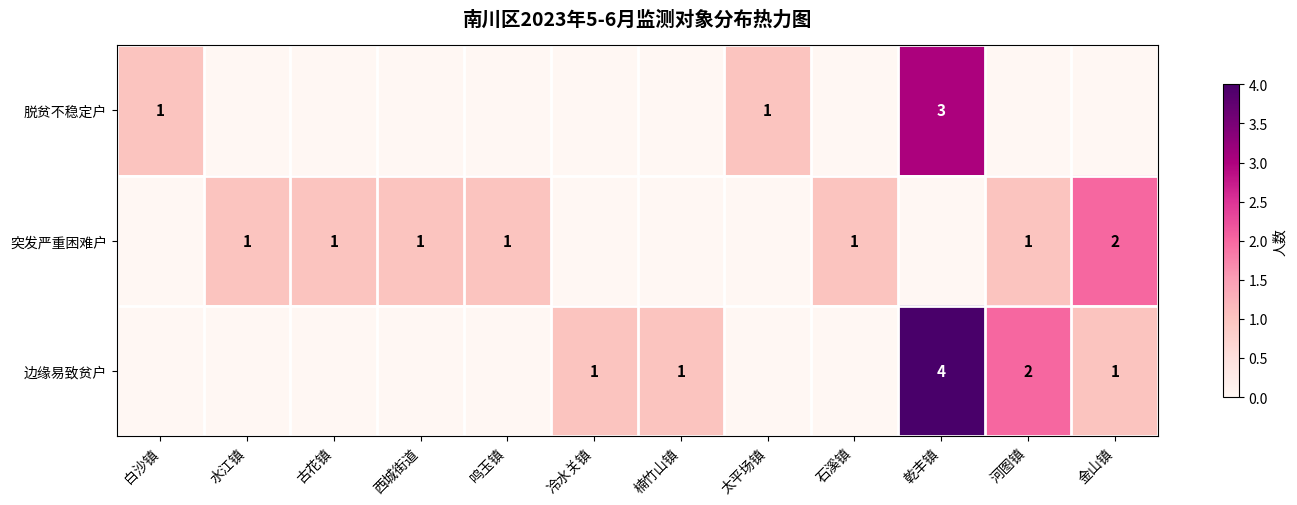

The value of 边缘易致贫户 at 乾丰镇 is 4. True or false?

True